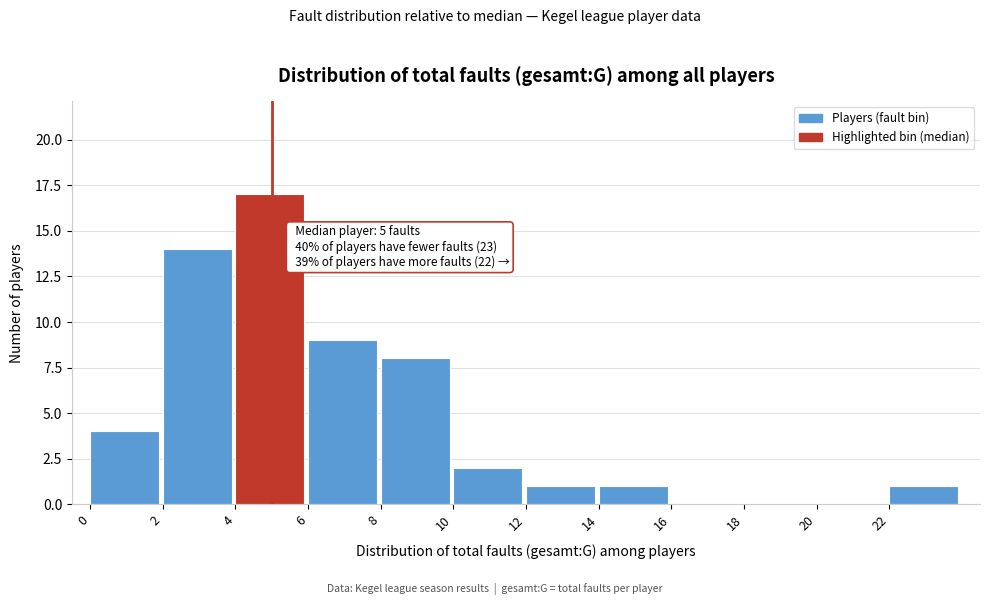

Over which range of the x-axis is the bar tallest?

4 to 6